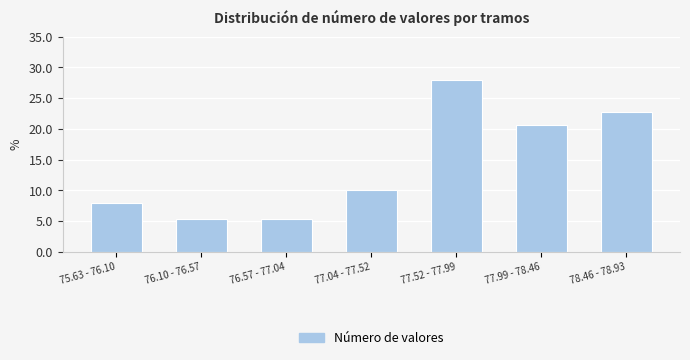

Reading left to right, what are all the values shown in this chart?

8.0	5.3	5.3	10.0	28.0	20.7	22.7